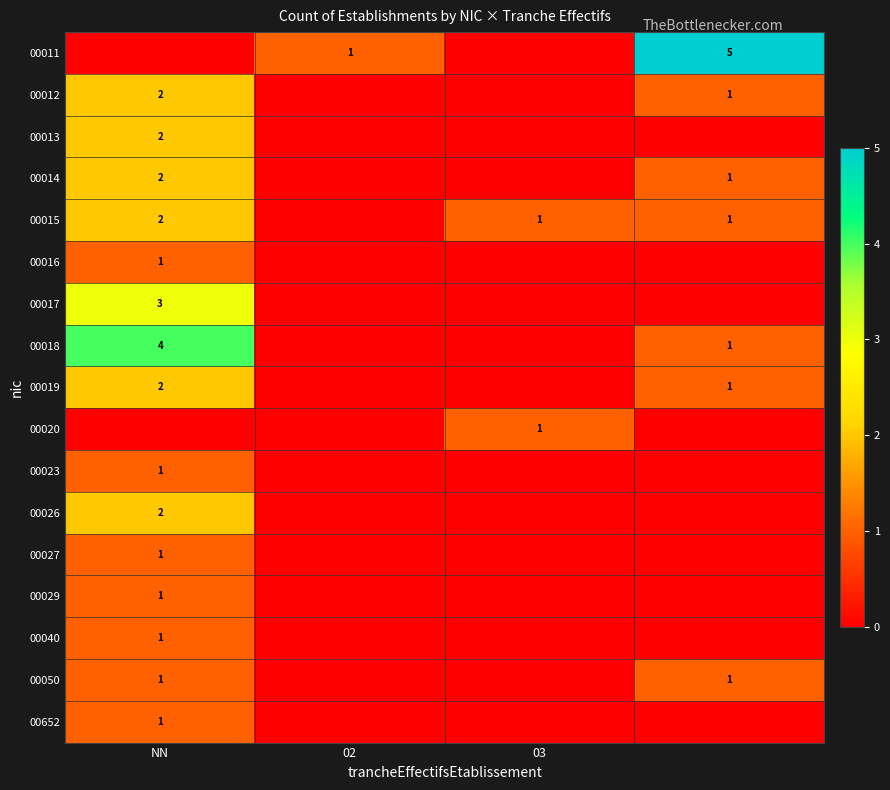

The value of 00011 at 02 is 1. True or false?

True